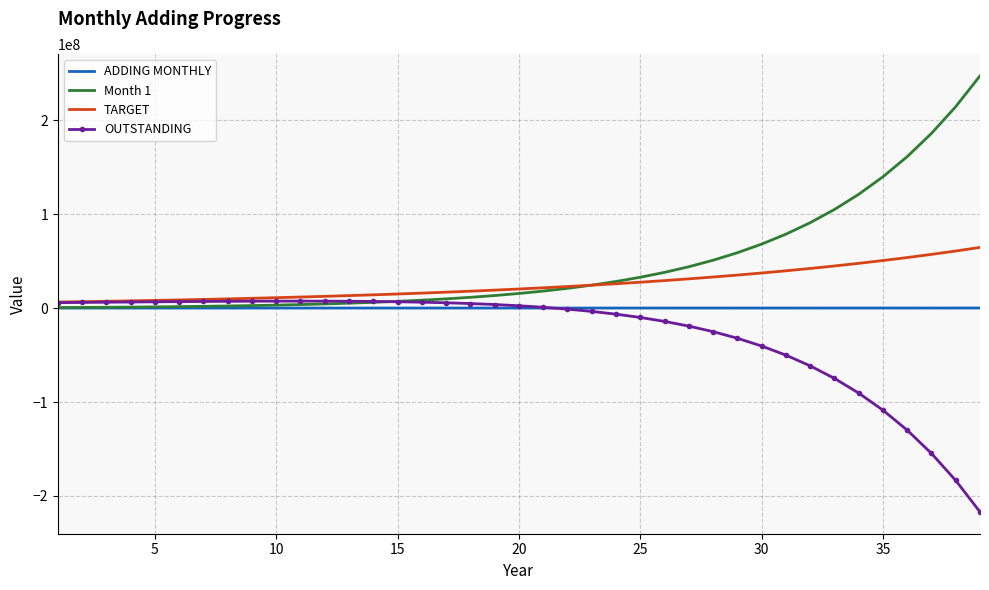

What is the greatest value displayed?

247113382.5